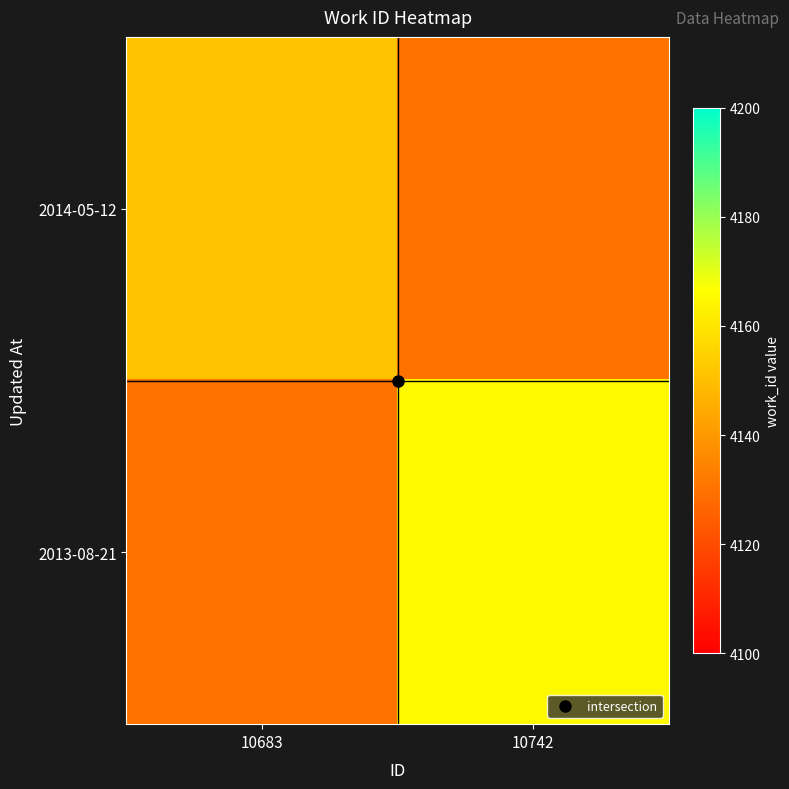

Count the number of categories in the chart.

2